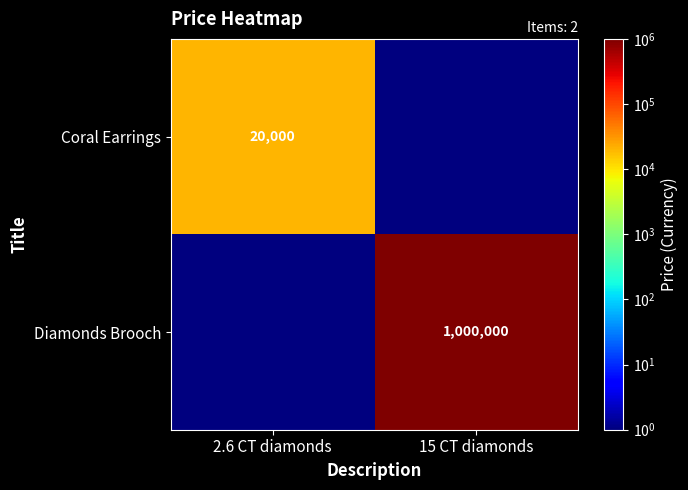

What is the difference between the highest and lowest values at 15 CT diamonds?

999999.9